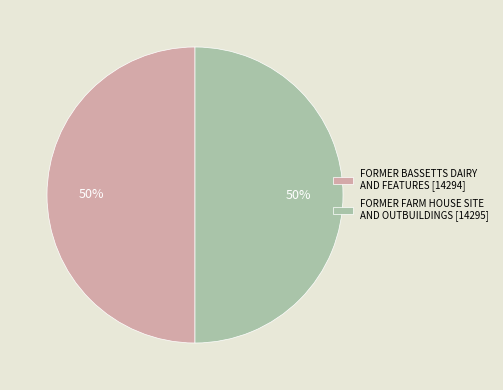

What is the ratio of the value at FORMER FARM HOUSE SITE AND OUTBUILDINGS [14295] to the value at FORMER BASSETTS DAIRY AND FEATURES [14294]?

1.0